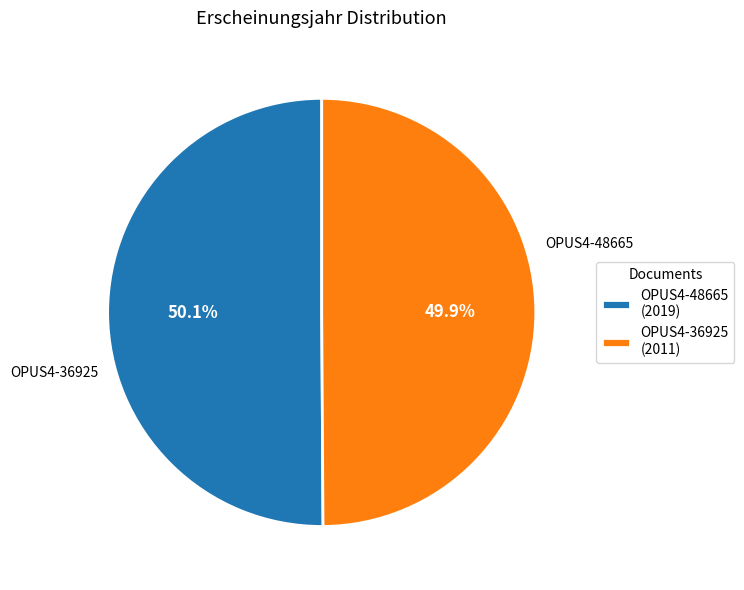

Is there a majority slice in this chart?

Yes